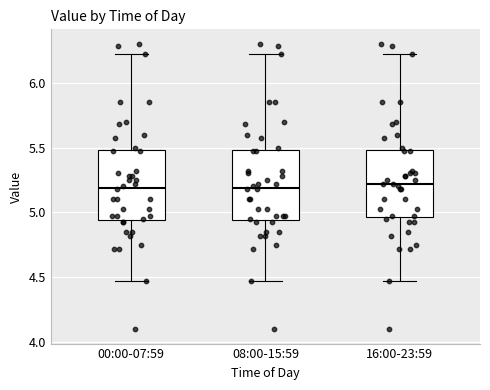

Where does the lower whisker of the box for 00:00-07:59 end on the y-axis? The values are not printed on the chart, so give them approximately, as read against the axis.

4.45